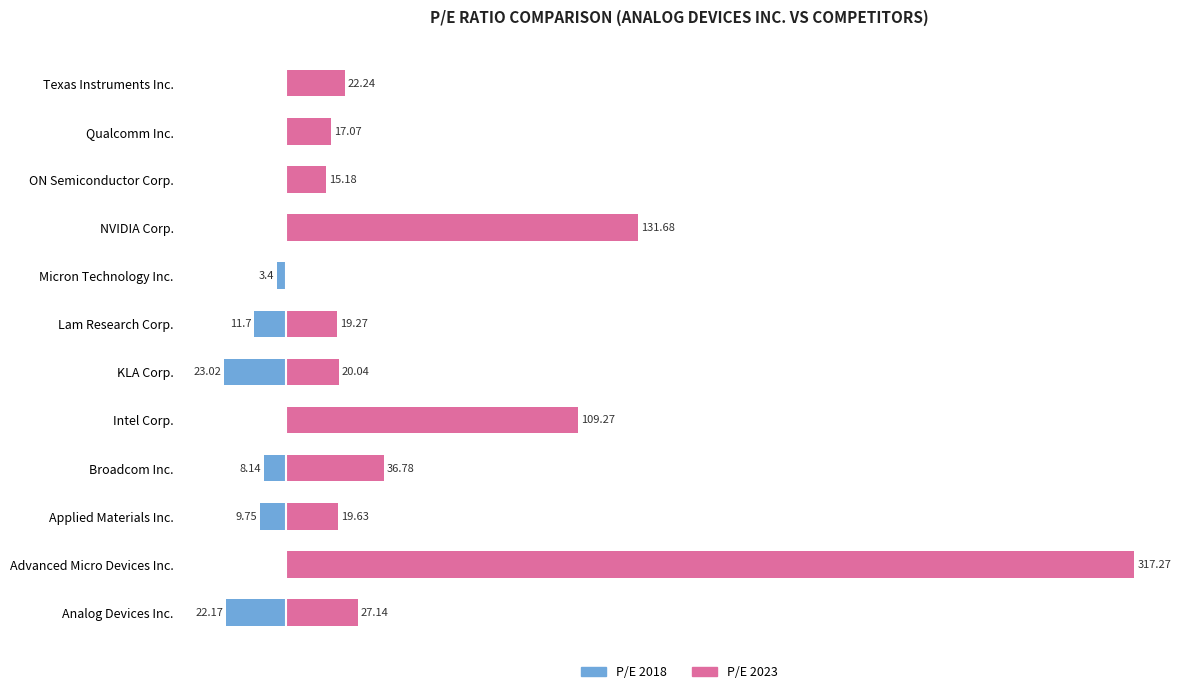

The 2018-11-03 series shows 14.4 at Qualcomm Inc.. True or false?

False